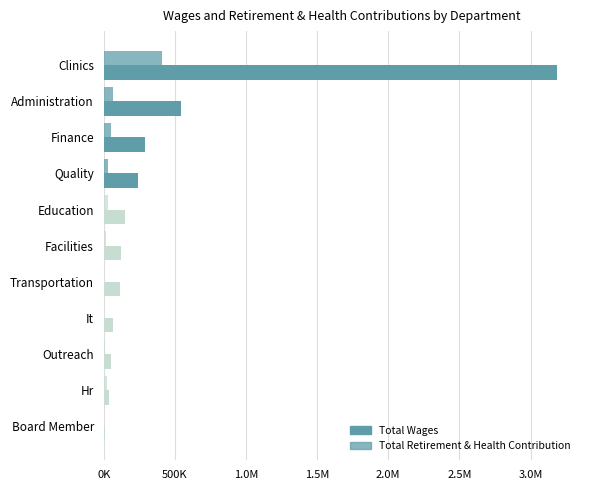

What is the value of the Total Retirement & Health Contribution bar at the 1st from the left?

408304